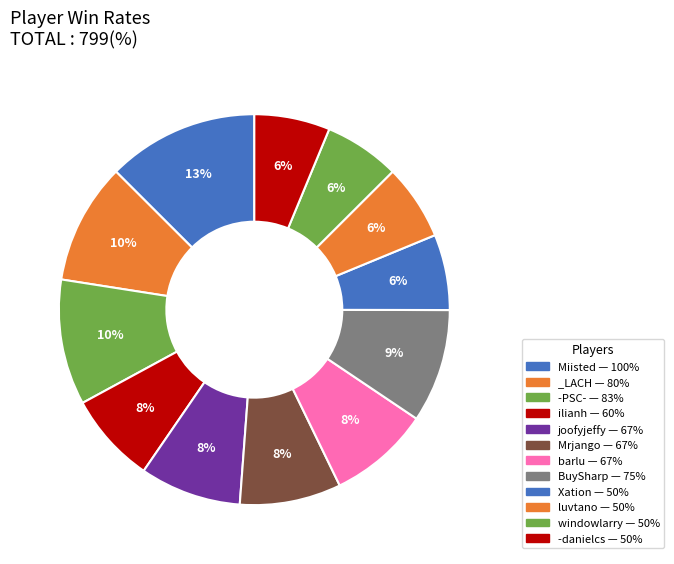

How many segments does this pie chart have?

12